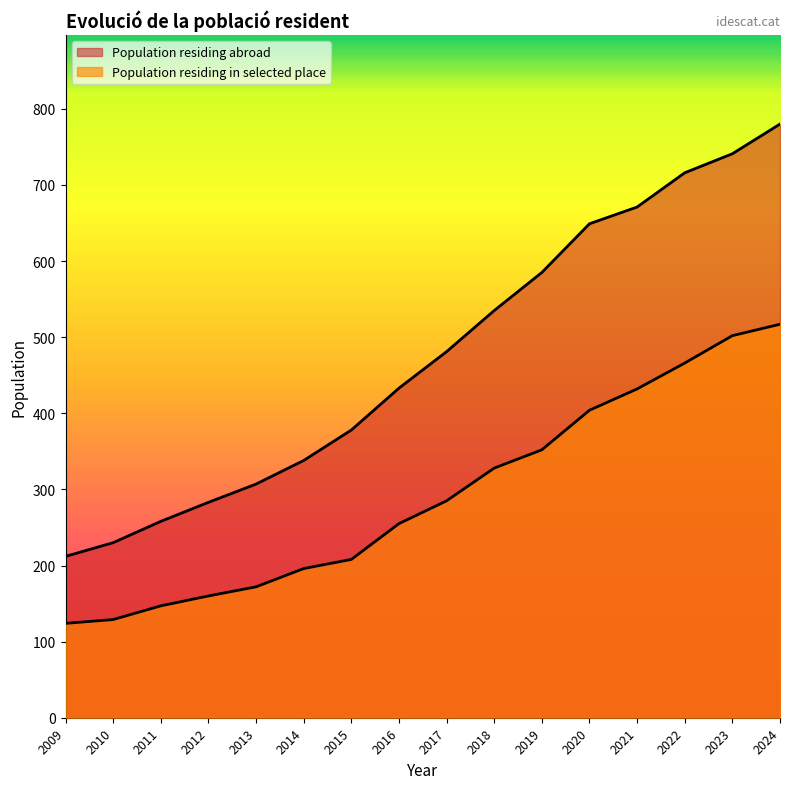

Reading left to right, what are all the values shown in this chart?

212	230	258	283	307	338	378	433	481	535	585	649	671	716	741	780